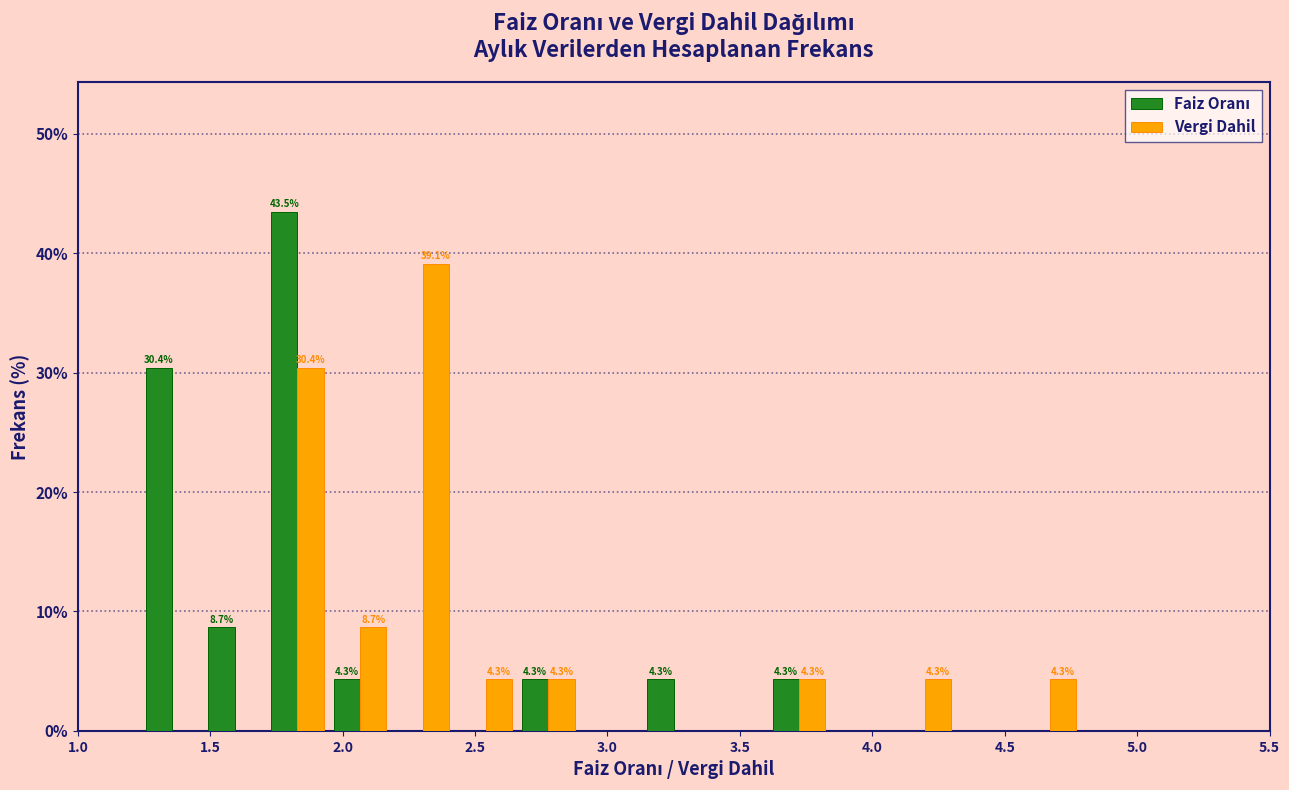

In the Vergi Dahil series, which range on the x-axis has the tallest bar?

2.20 to 2.40